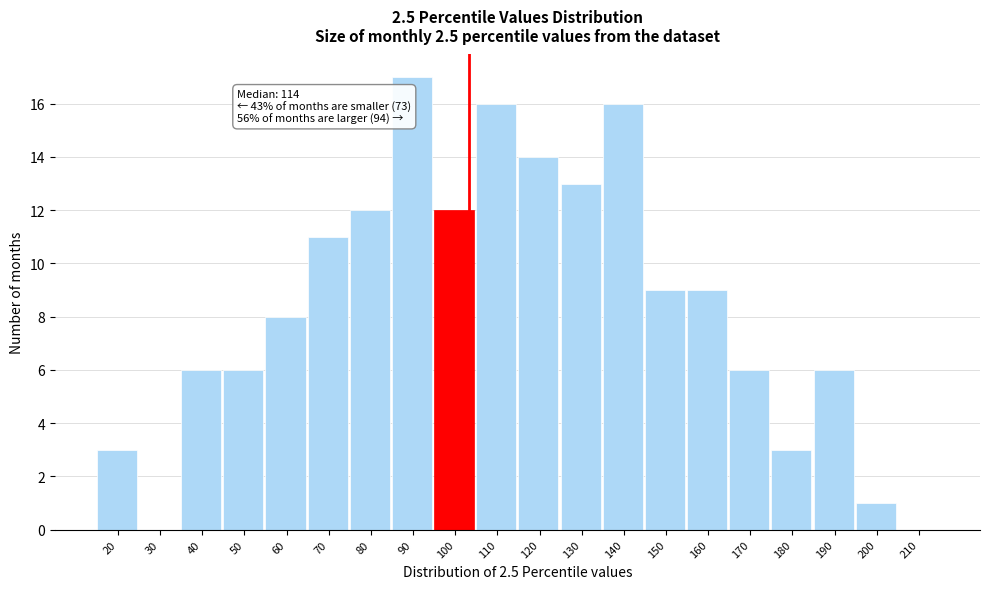

Reading left to right, what are all the values shown in this chart?

20=3	30=0	40=6	50=6	60=8	70=11	80=12	90=17	100=12	110=16	120=14	130=13	140=16	150=9	160=9	170=6	180=3	190=6	200=1	210=0